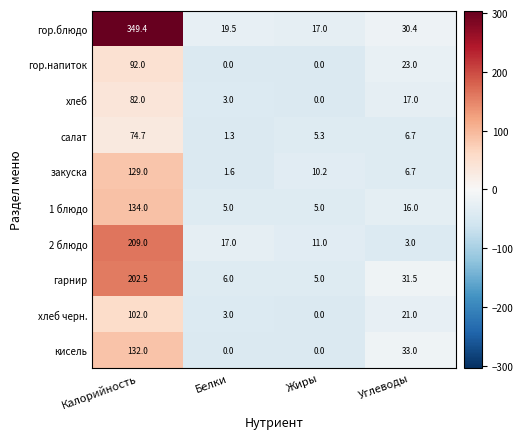

At how many categories does at least one series exceed 57?

1